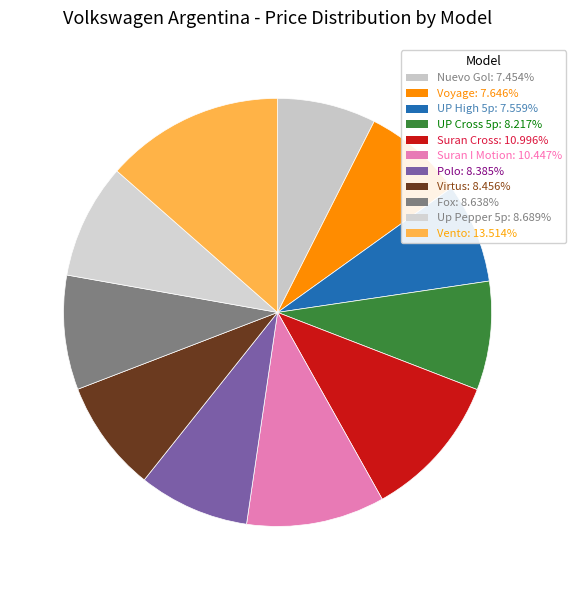

How many slices are in this pie chart?

11